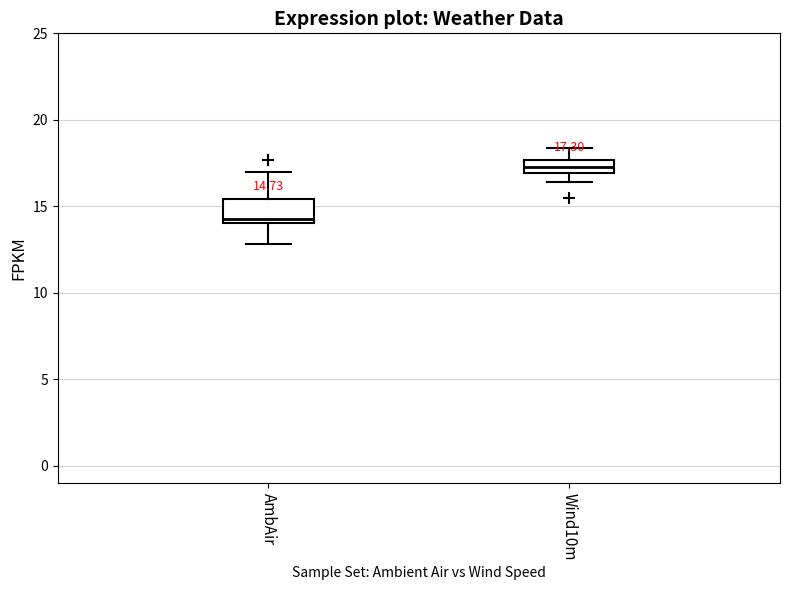

Which box is the tallest, from its lower edge to its upper edge?

AmbAir